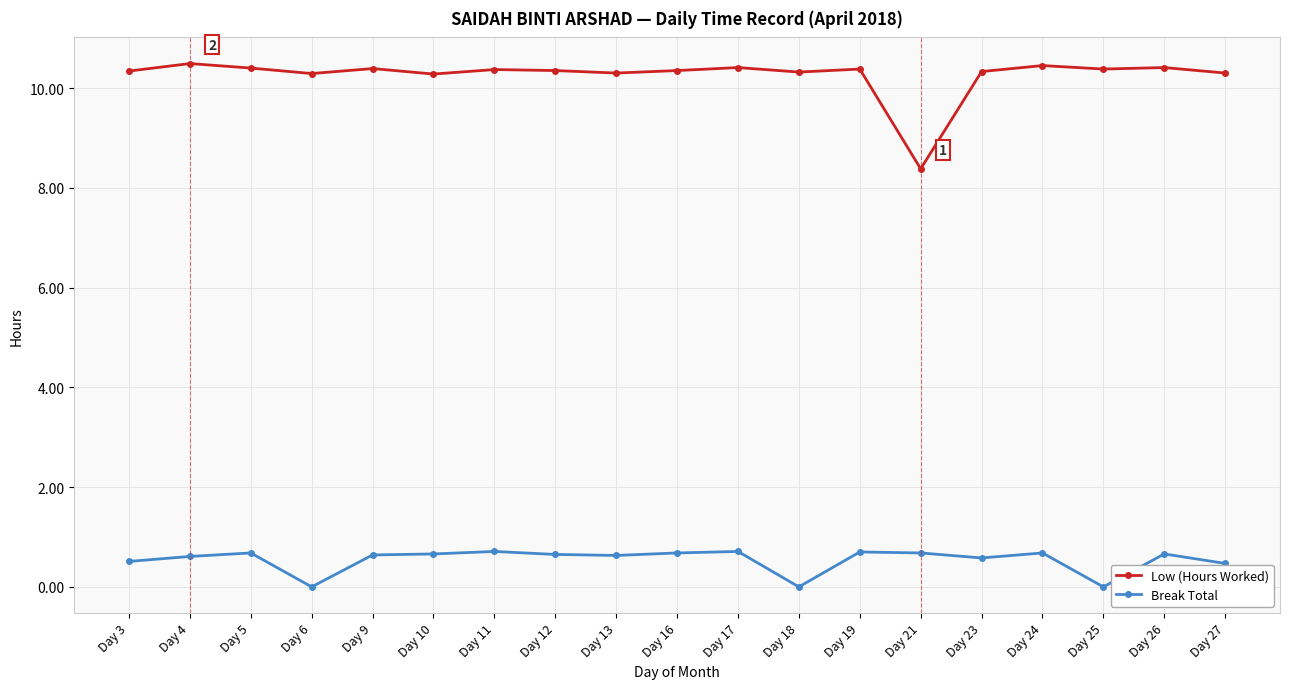

What is the value of the Break Total point at the 18th from the left?

0.7